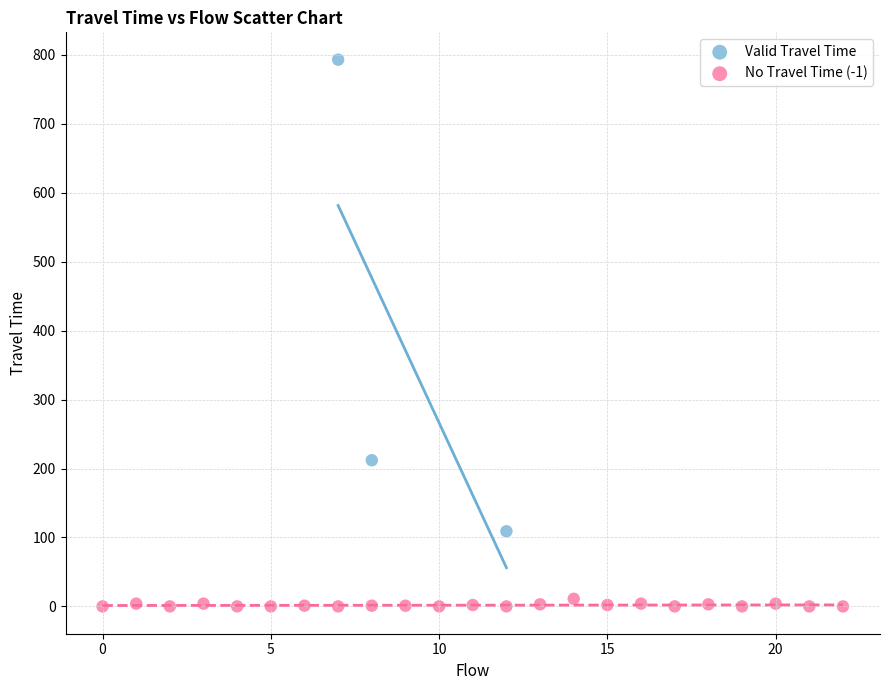

Which series has the widest spread of Y values?

Valid Travel Time